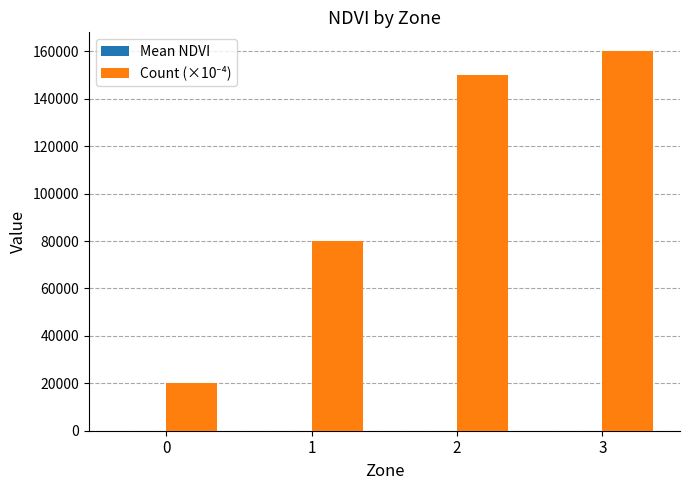

How many groups of bars are there?

4